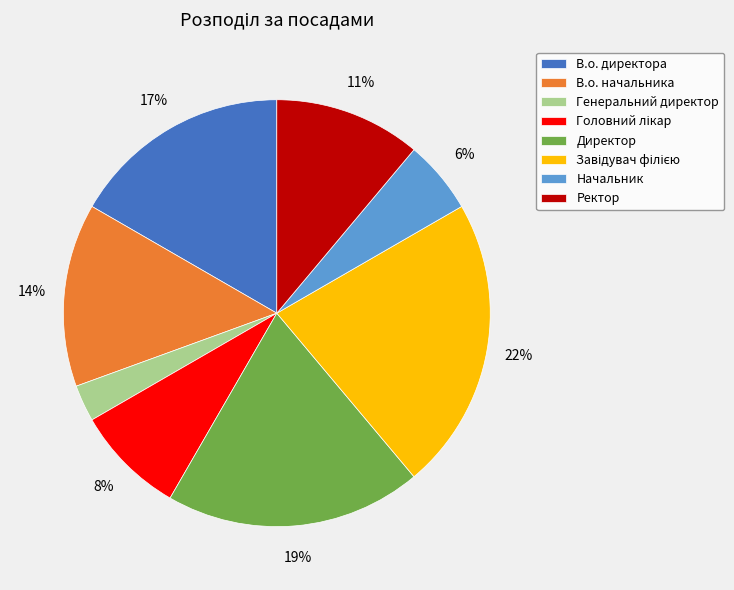

Do В.о. начальника and Ректор together represent more than half of the pie?

No